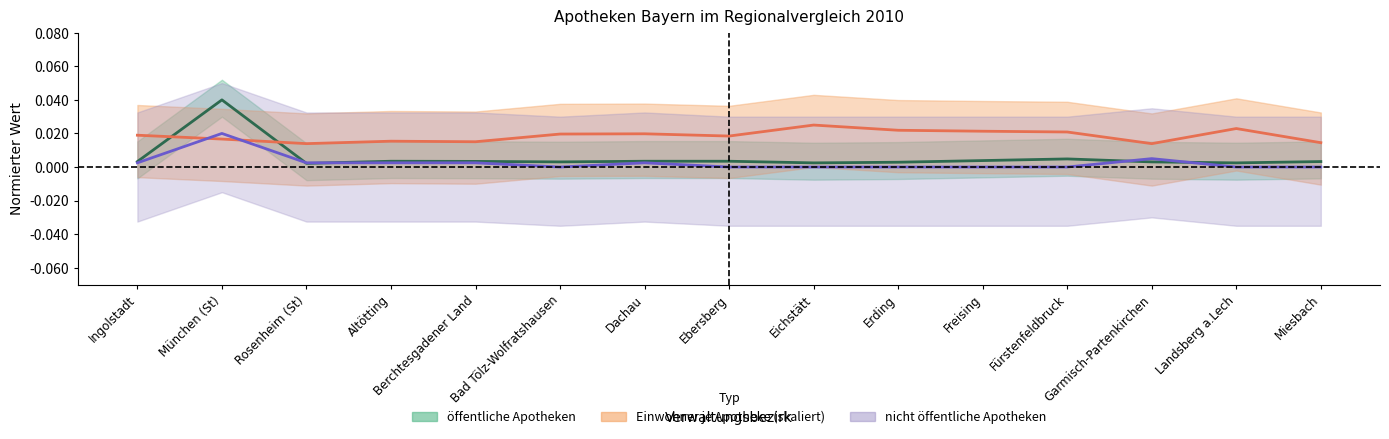

Is it true that Einwohner je Apotheke equals 0.0 at Ingolstadt?

True